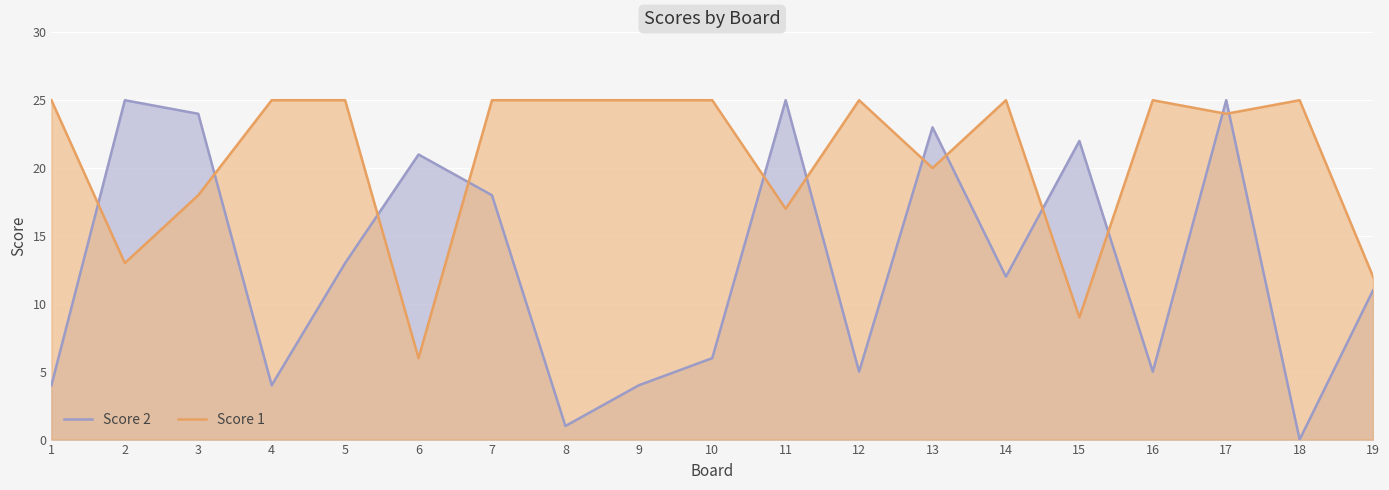

True or false: Score 2 has a value of 12 at 15.

False